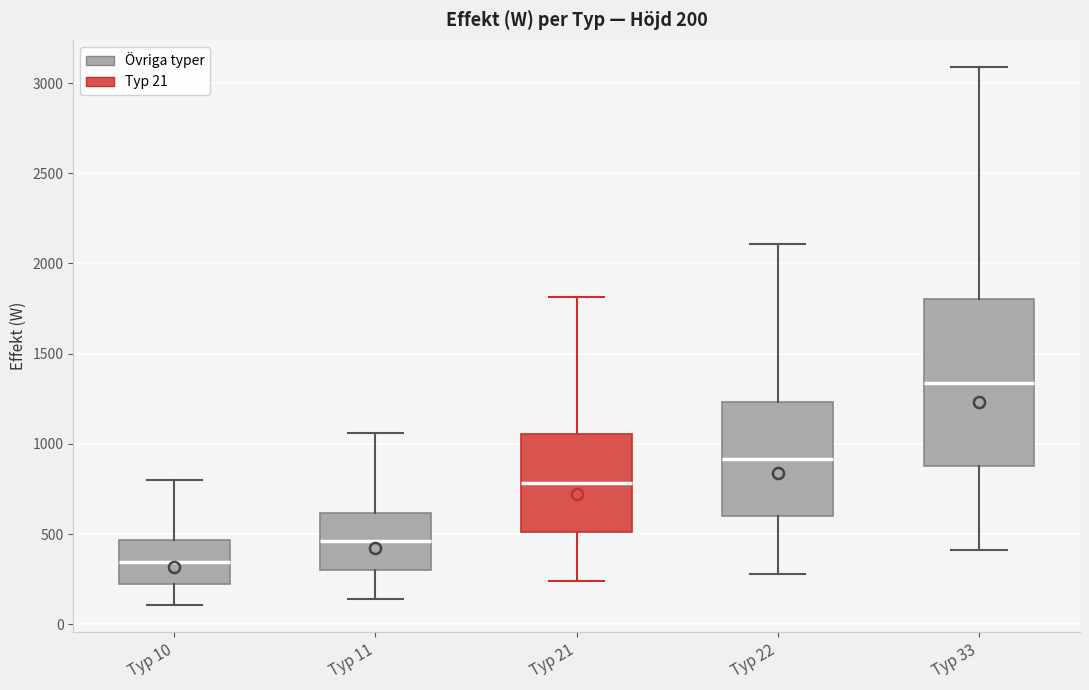

Which box has the lowest median line?

Typ 10